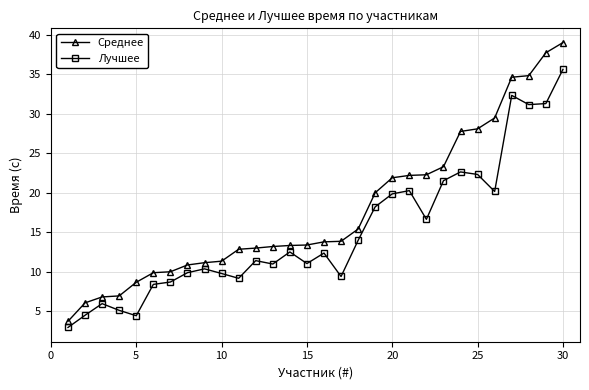

True or false: Лучшее and Среднее cross at least once.

False